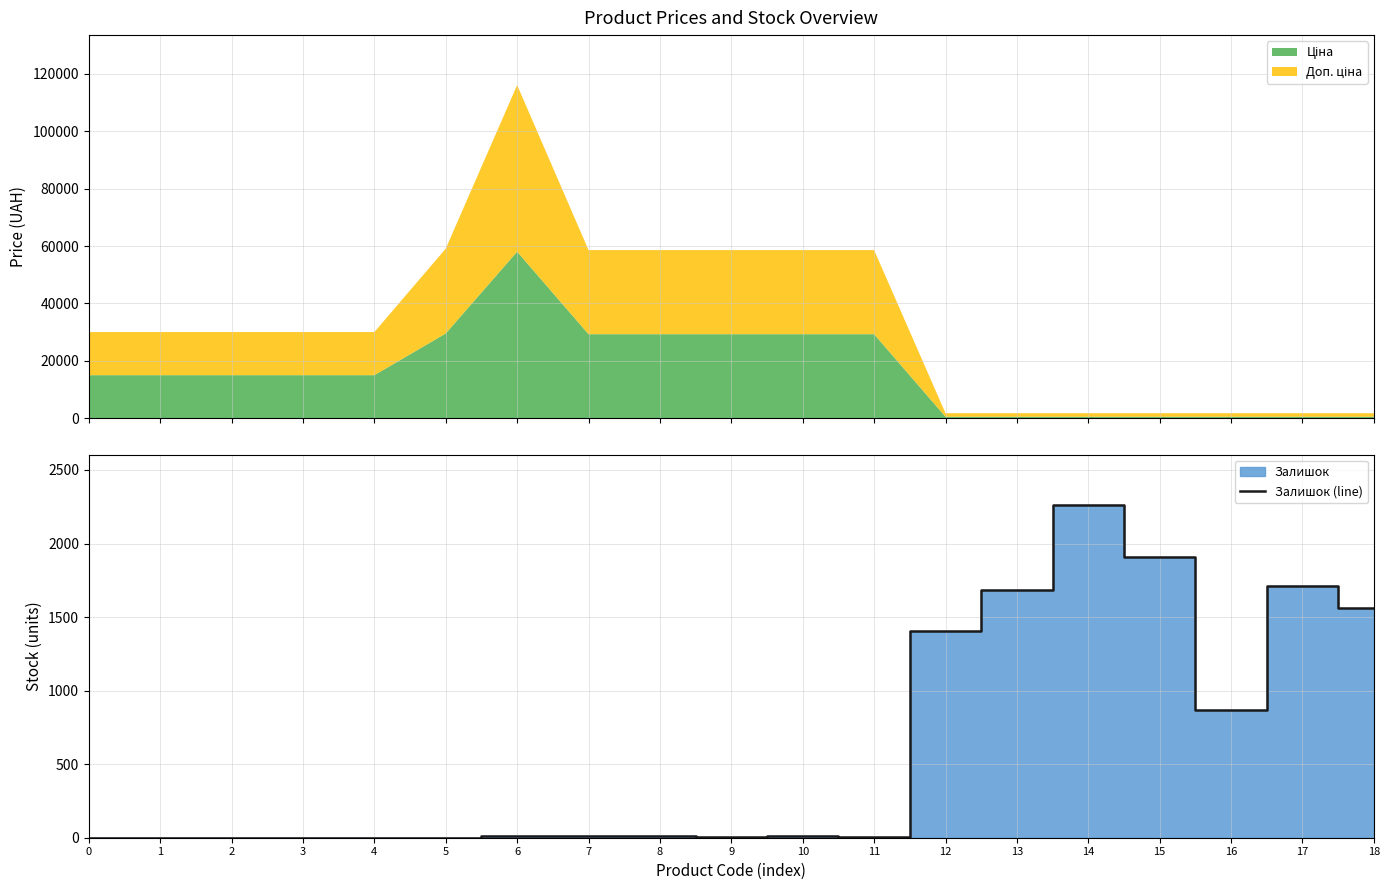

Is it true that the value at 2 is -1167?

False